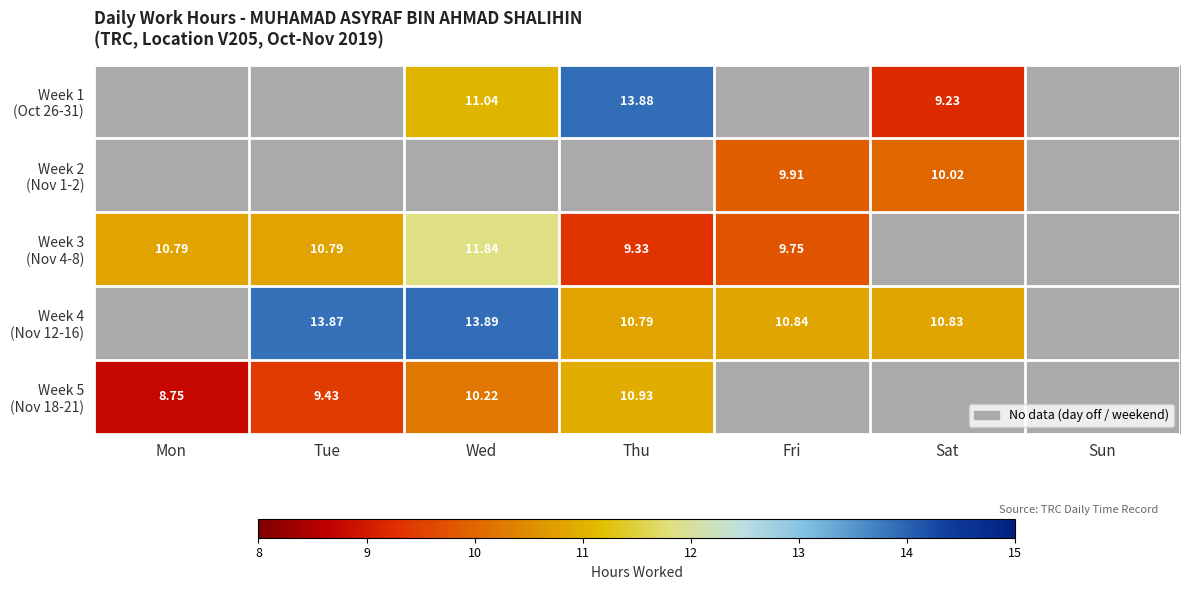

The value of Week 4 (Nov 12-16) at Wed is 6.3. True or false?

False